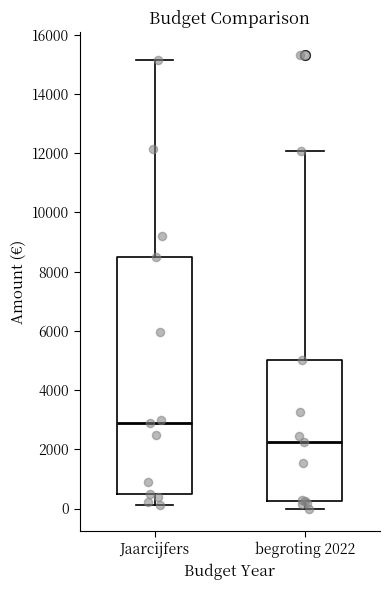

Reading left to right, read every box against the y-axis: the position of its median line, the range the box covers, and the ends of its whiskers. The values are not printed on the chart, so give them approximately, as read against the axis.

Jaarcijfers: median 3000, box 600 to 8600, whiskers 200 to 15200
begroting 2022: median 2200, box 200 to 5000, whiskers 0 to 12000